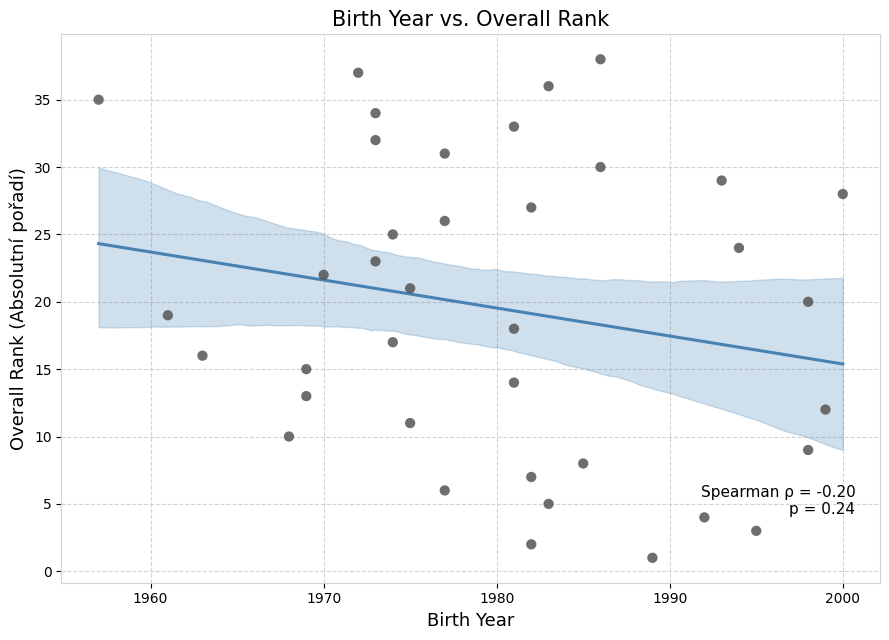

What is the range of X values (max minus min)?

43